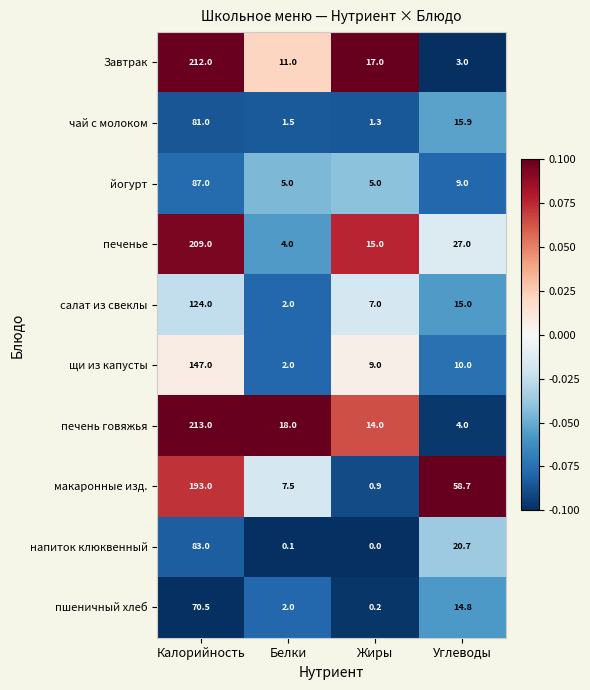

The value of печень говяжья at Жиры is 14.0. True or false?

True